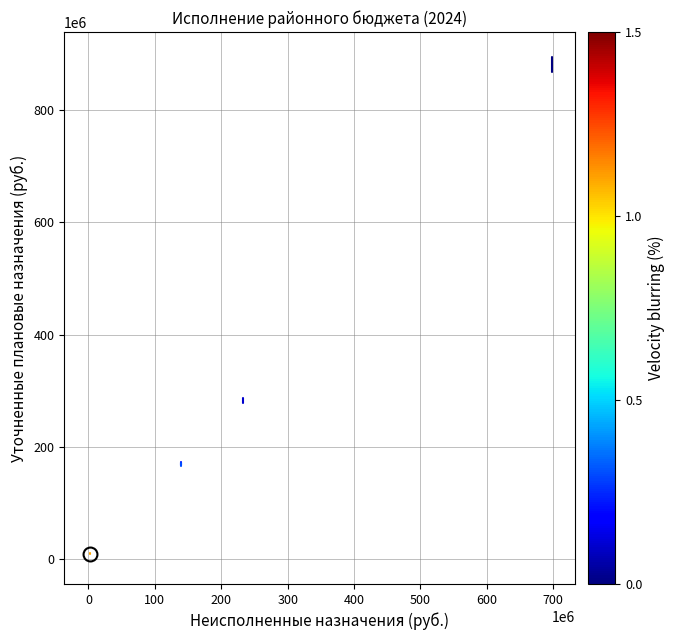

What Y value in the scatter plot is closest to 440751439?

282592200.0